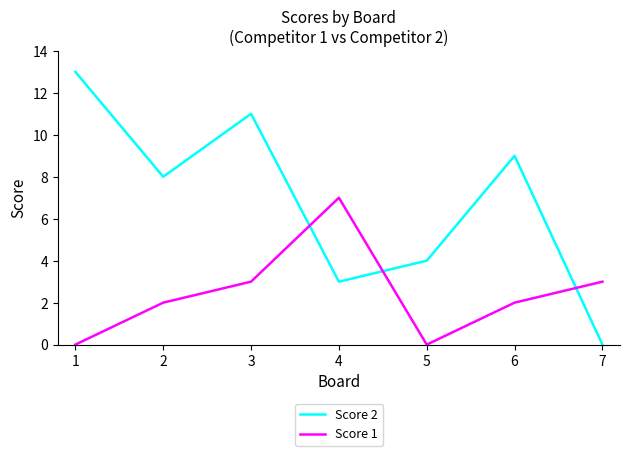

What are all the series names shown in the legend?

Score 2, Score 1